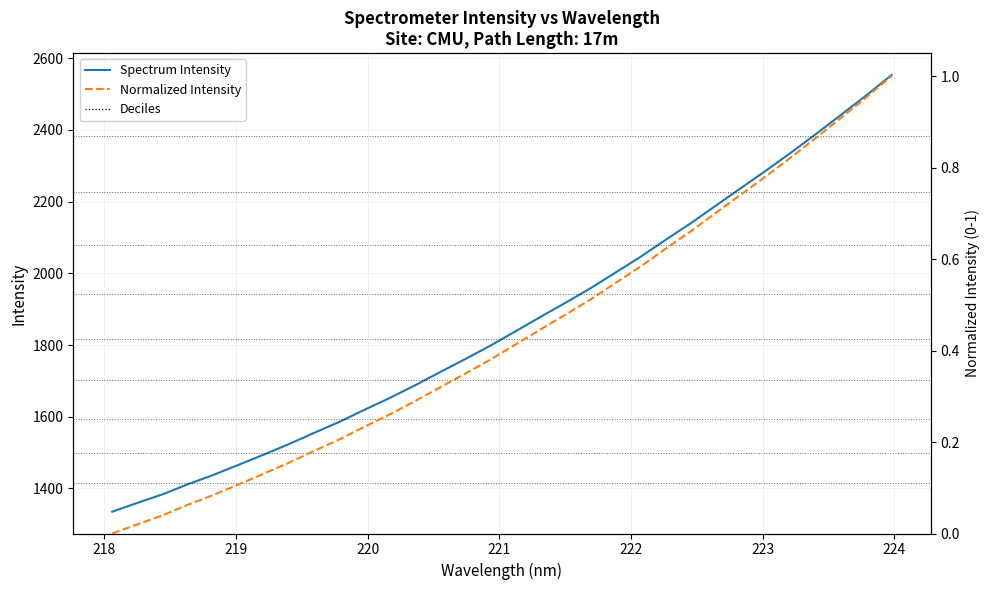

Reading left to right, transcribe all the data shown in this chart.

Spectrum Intensity: 1335.2	1359.8	1383.6	1411.7	1437.2	1465.4	1493.8	1523.1	1554.3	1584.9	1618.6	1651.4	1686.3	1723.3	1759.8	1797.0	1837.2	1877.5	1917.1	1957.7	2001.7	2045.8	2093.3	2139.6	2188.8	2237.8	2286.6	2336.9	2389.3	2442.8	2496.9	2553.2
Normalized Intensity: 0.0	0.0	0.0	0.1	0.1	0.1	0.1	0.2	0.2	0.2	0.2	0.3	0.3	0.3	0.3	0.4	0.4	0.4	0.5	0.5	0.5	0.6	0.6	0.7	0.7	0.7	0.8	0.8	0.9	0.9	1.0	1.0